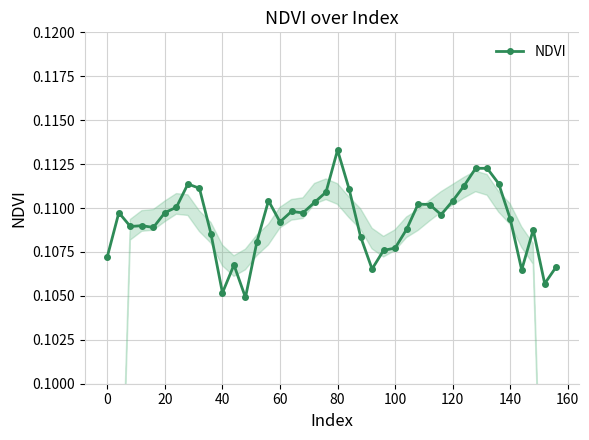

How many lines are shown in the chart?

1